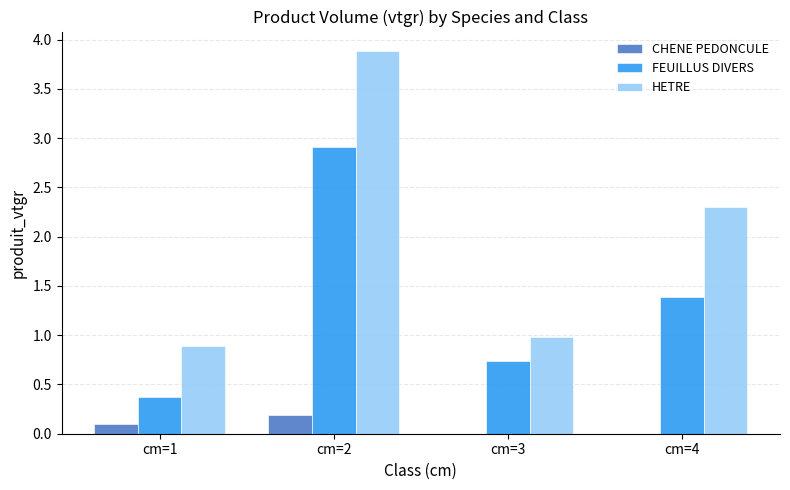

What is the sum of all CHENE PEDONCULE values?

0.3